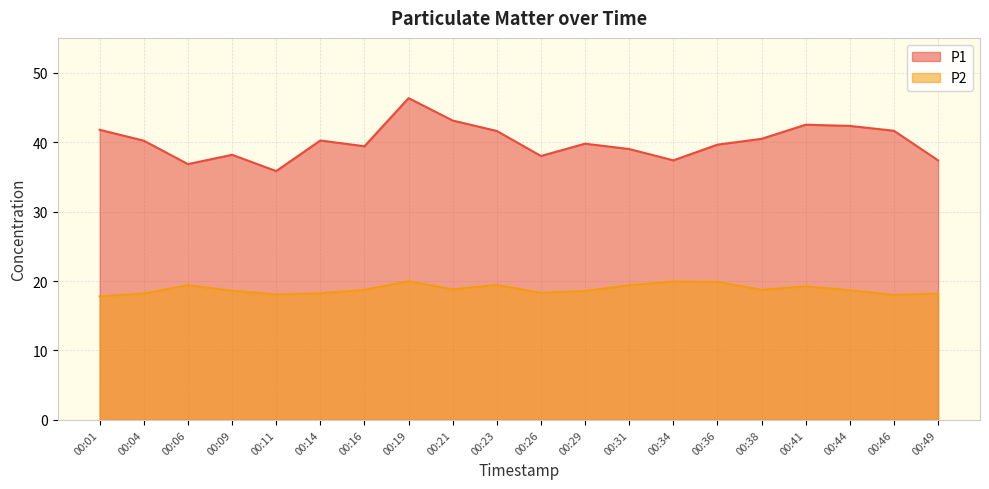

Which label corresponds to the largest value in the chart?

00:19